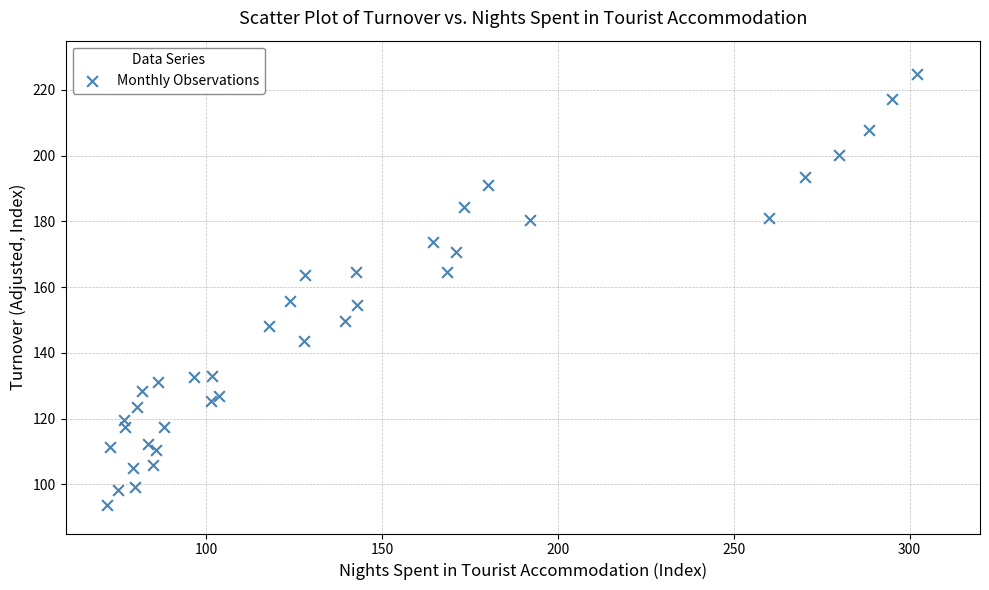

What is the range of Y values (max minus min)?

131.2